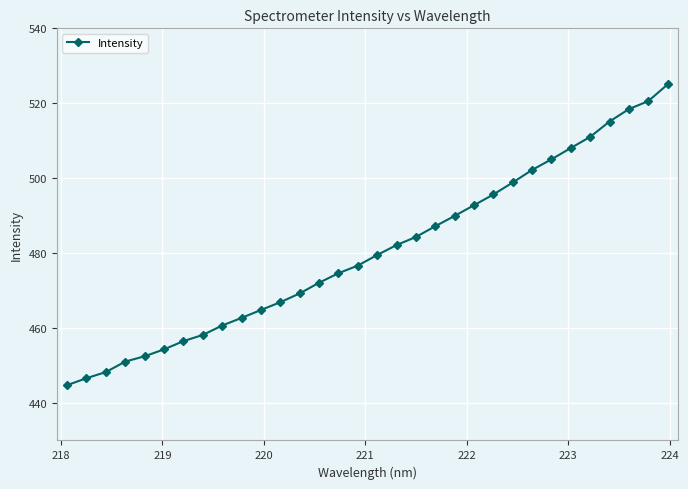

What is the difference between the second highest and minimum values?

75.8